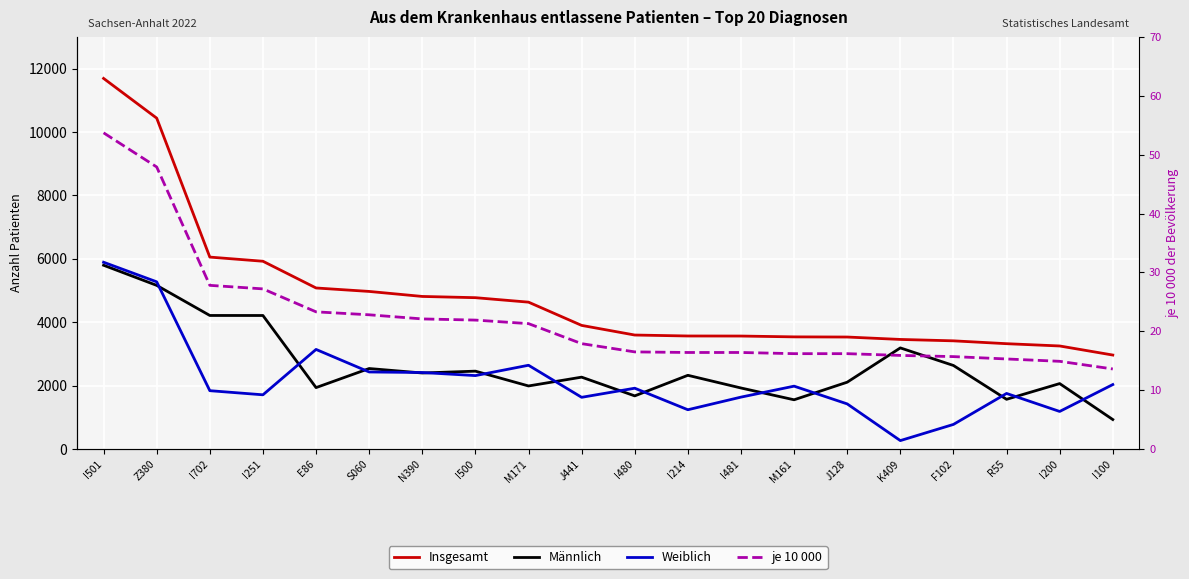

How many lines are shown in the chart?

4